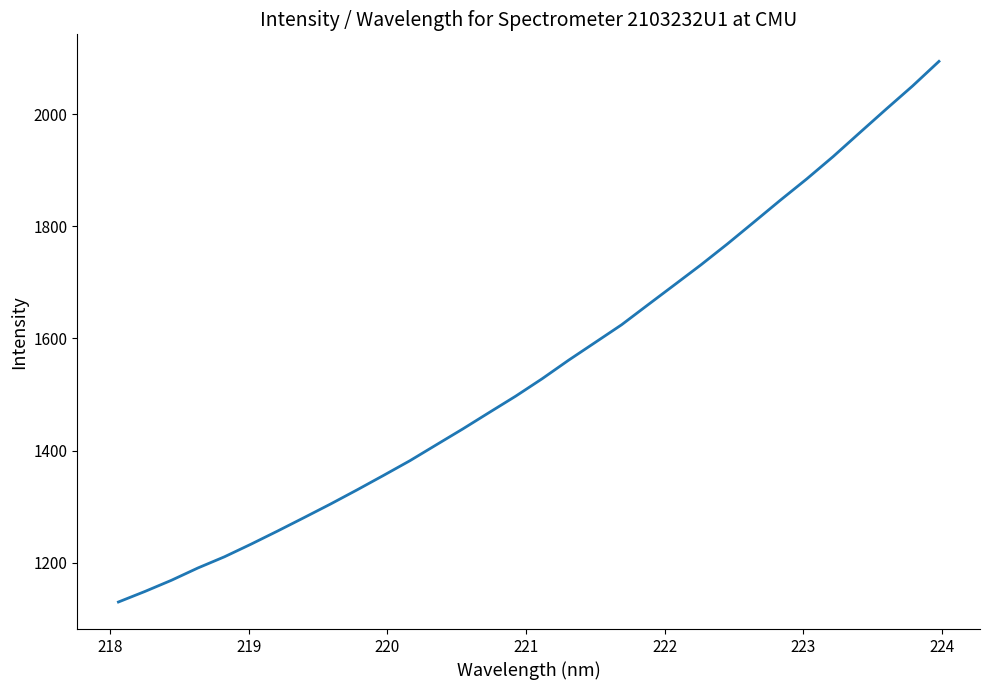

What is the difference between the maximum and minimum values?

964.4